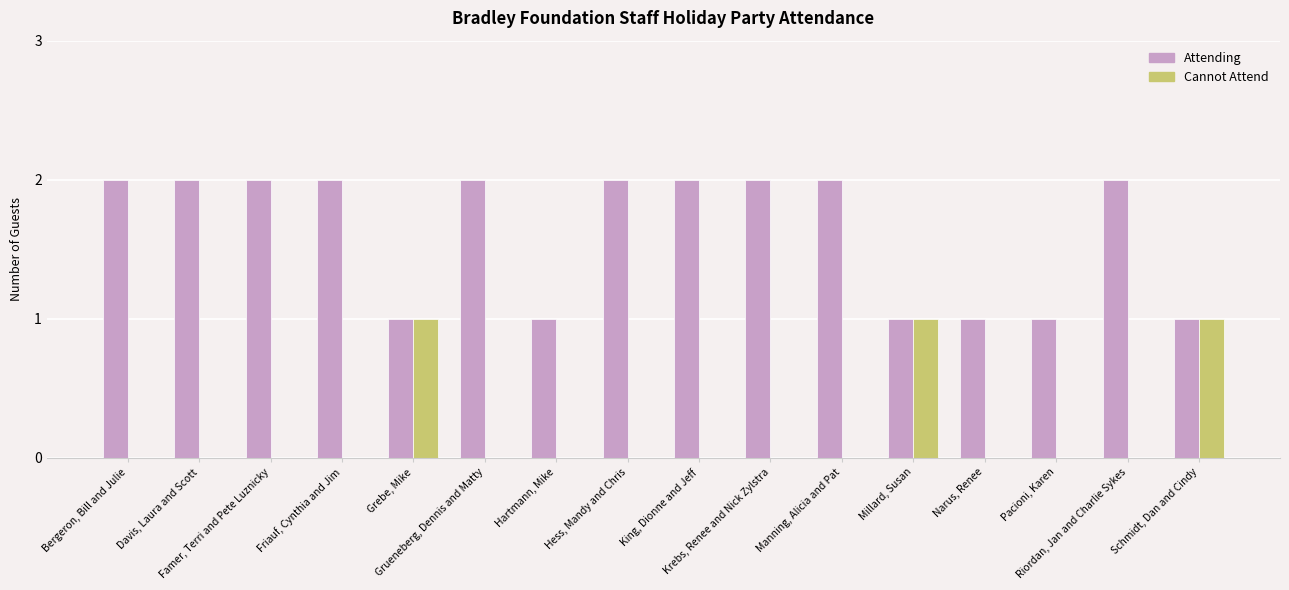

Is the value of Attending at Hess, Mandy and Chris greater than the value of Cannot Attend at Manning, Alicia and Pat?

Yes